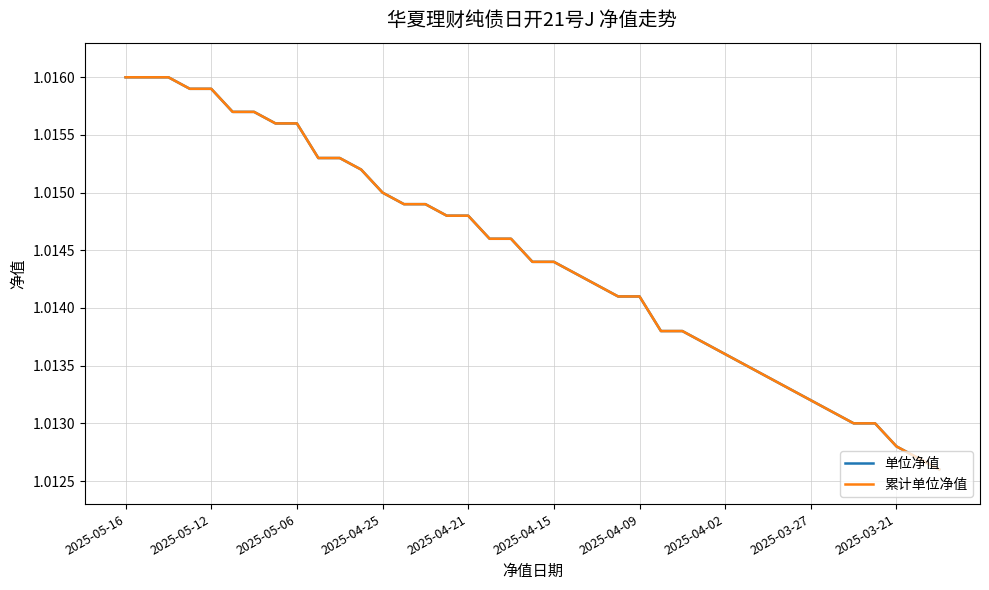

What is the smallest value displayed?

1.0